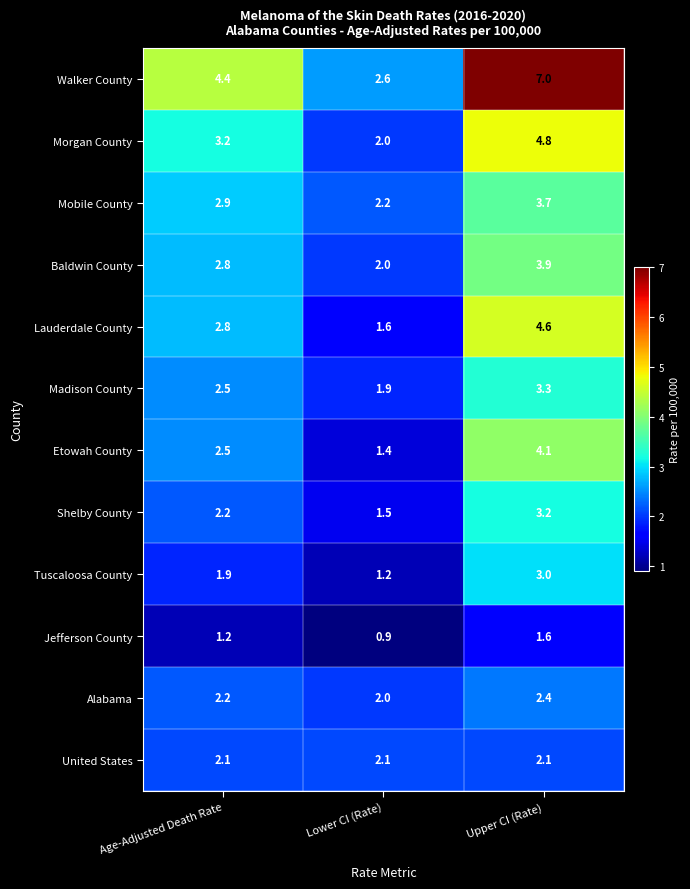

At which label is Jefferson County closest to 1?

Lower CI (Rate)